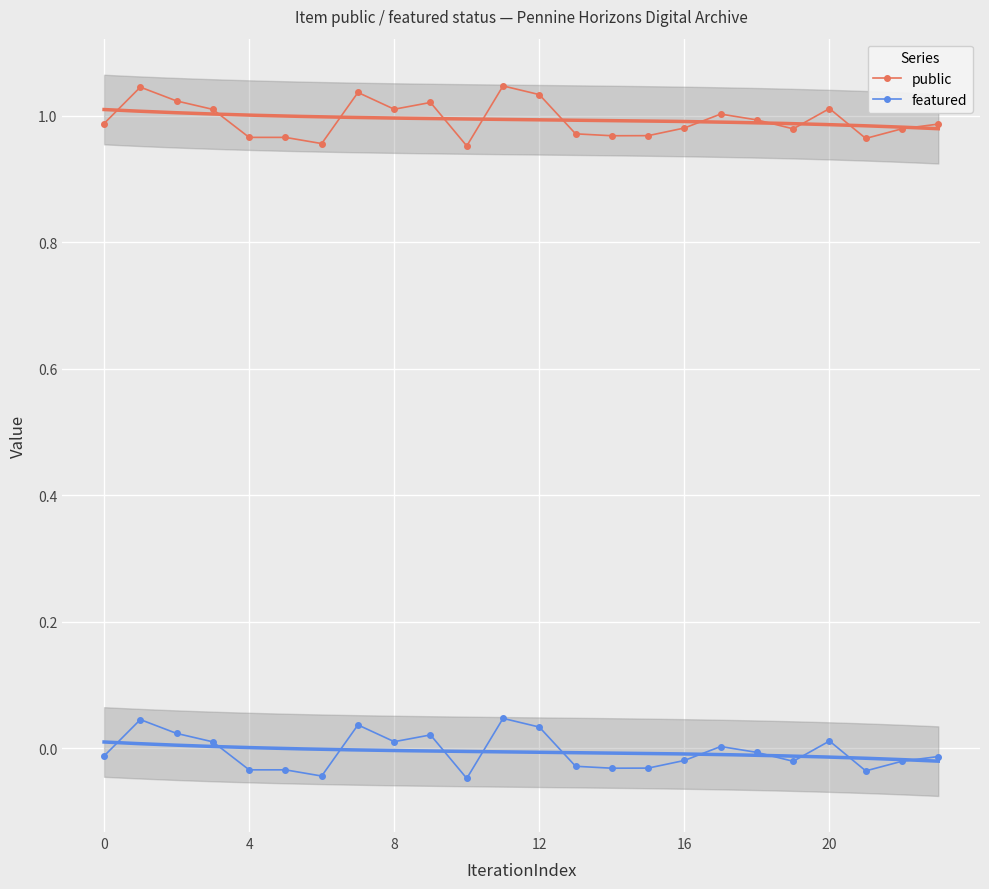

True or false: featured and public cross at least once.

False